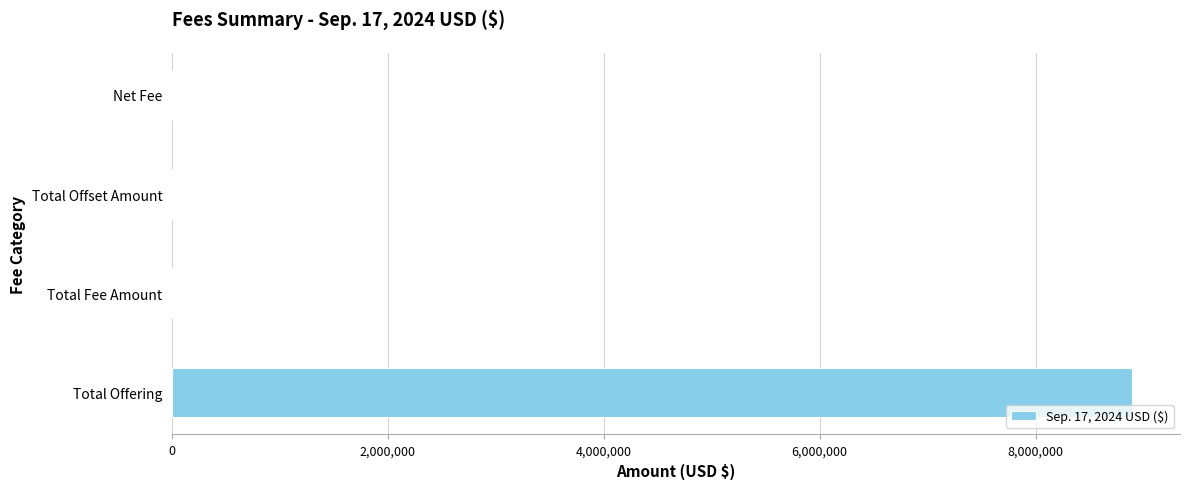

The value at Total Offset Amount is 0.0. True or false?

True